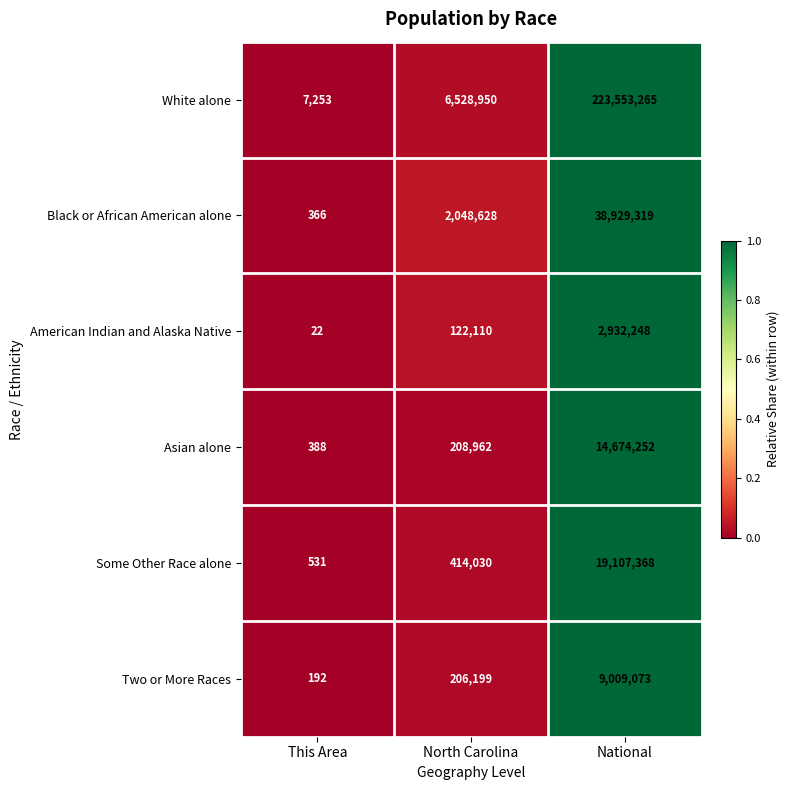

At which category is the sum across all series the highest?

National